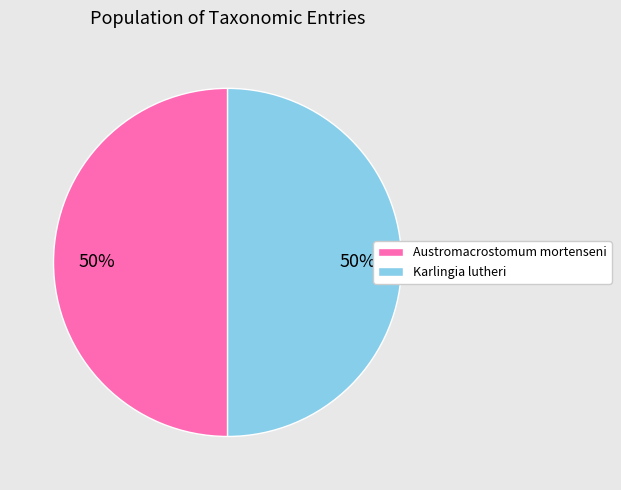

True or false: Karlingia lutheri accounts for 64% of the total.

False